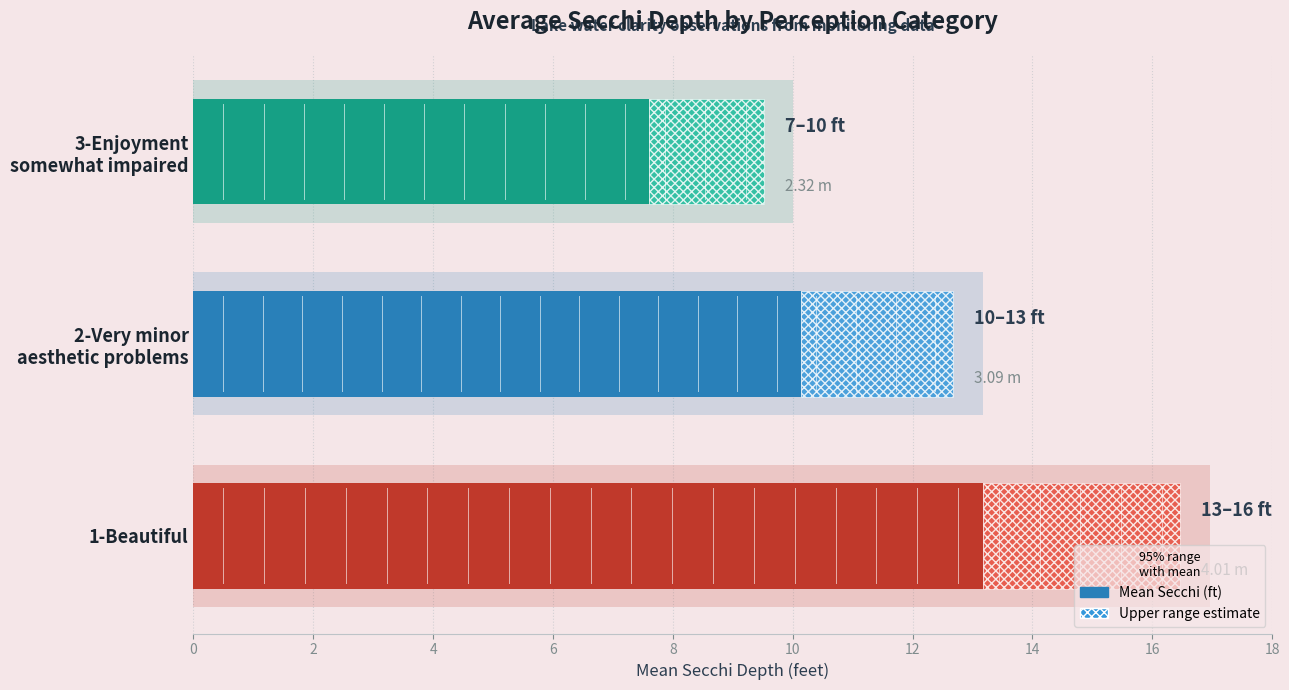

What is the minimum value shown in the chart?

1.9